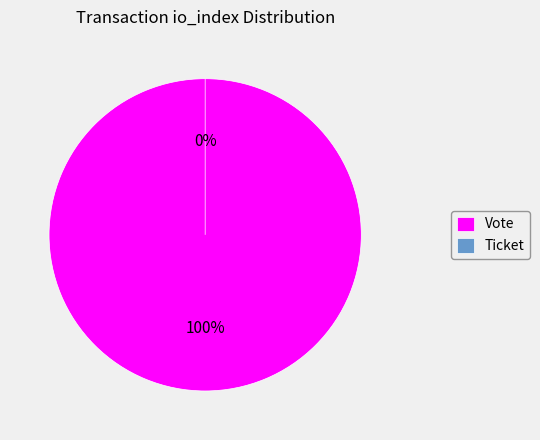

The Ticket slice represents 1% of the pie. True or false?

False